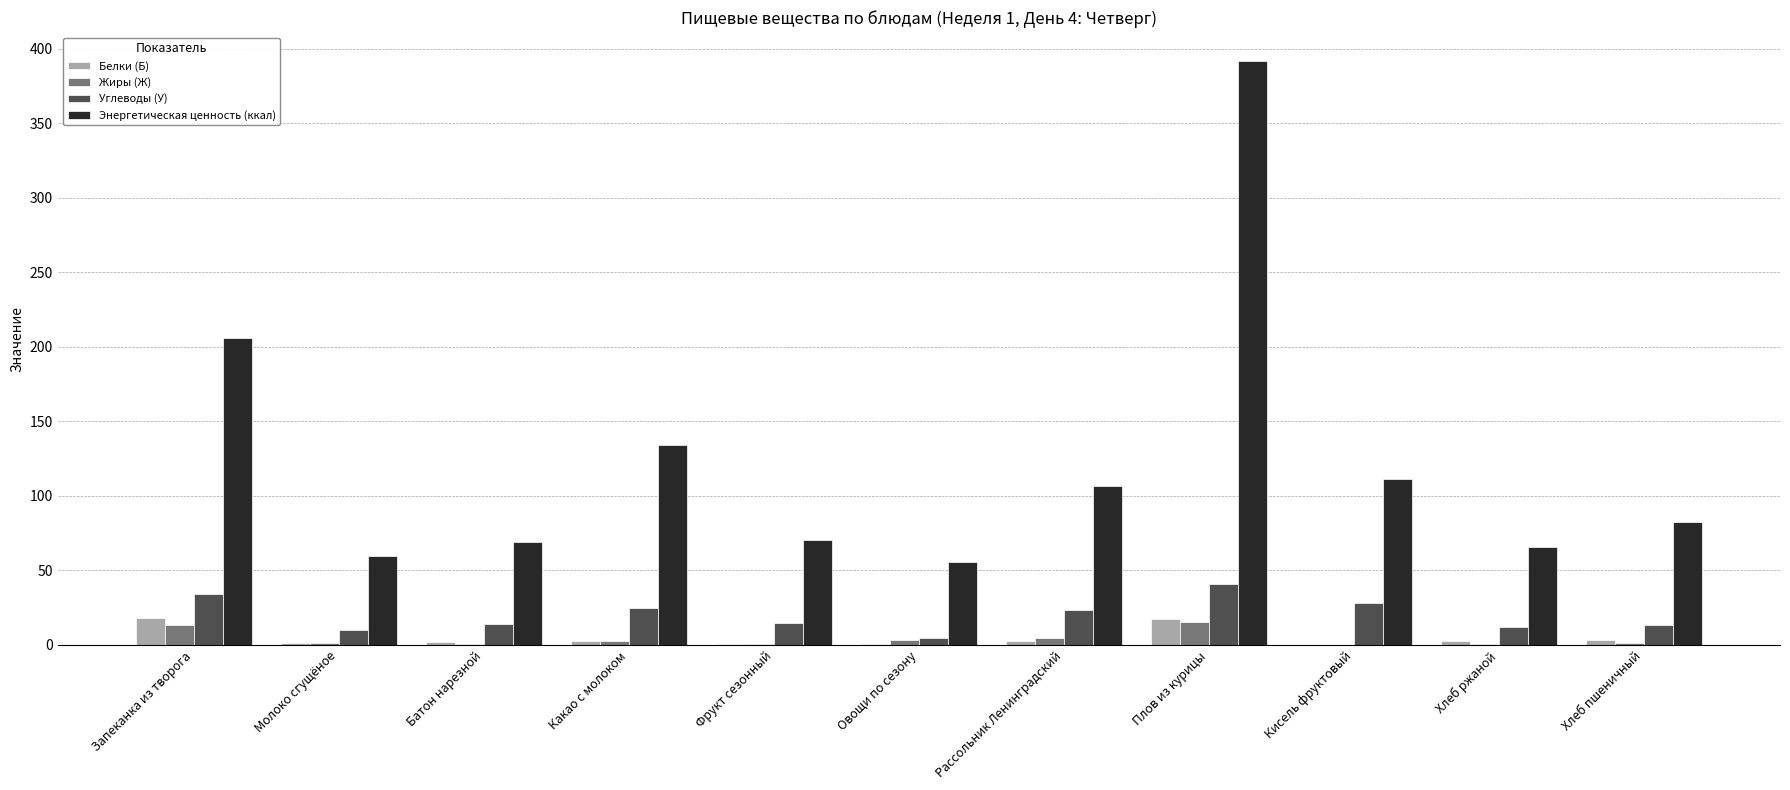

What is the maximum value for Белки (Б)?

18.0